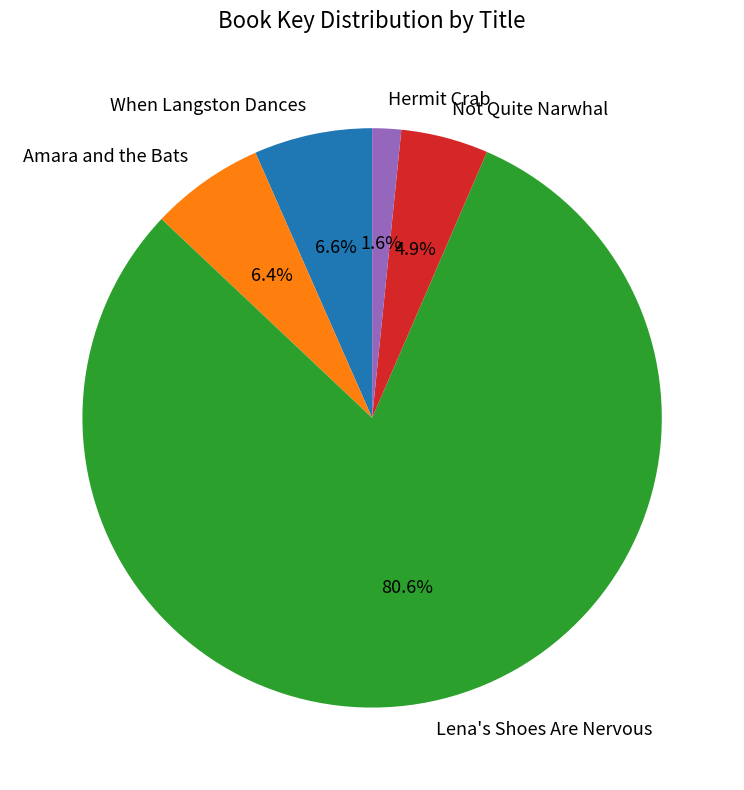

Is the sum of Not Quite Narwhal and Lena's Shoes Are Nervous greater than half?

Yes